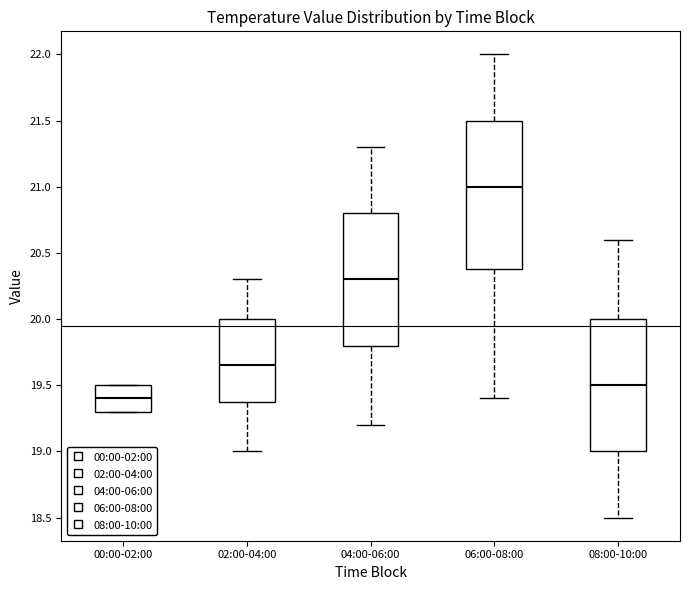

Which box's median line is the lowest?

00:00-02:00